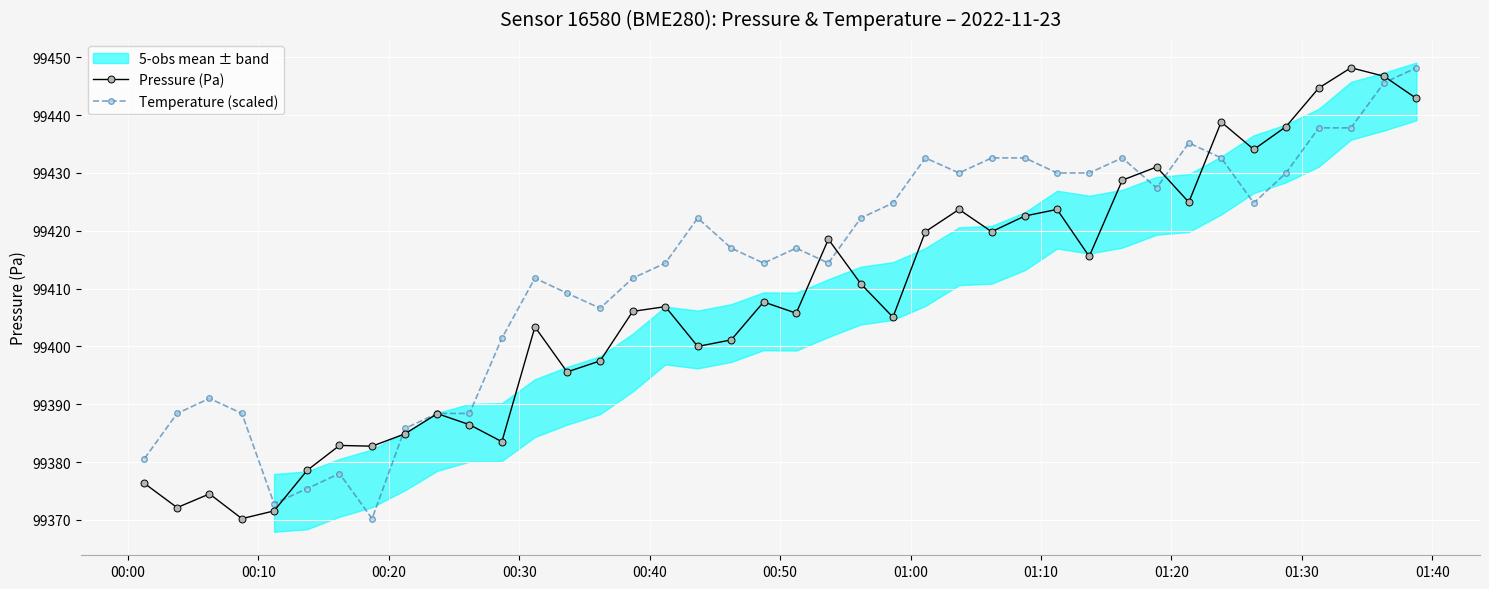

What is the minimum value for Pressure (Pa)?

99370.2